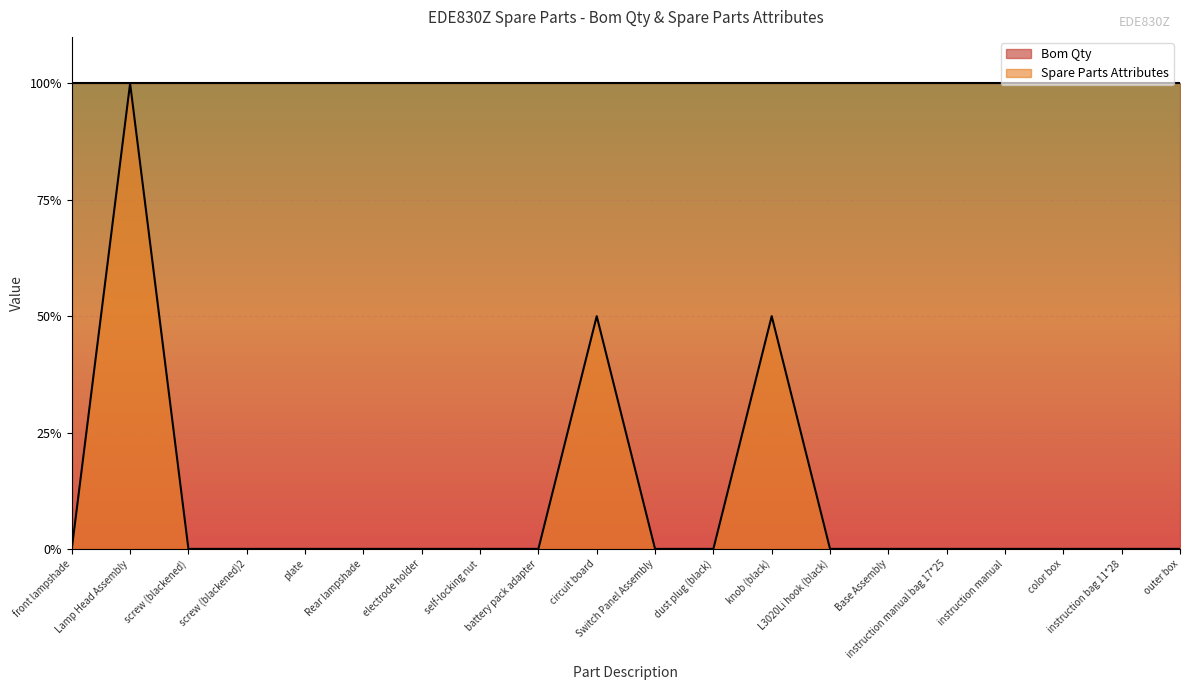

Which has a higher value, Rear lampshade or Base Assembly?

Rear lampshade